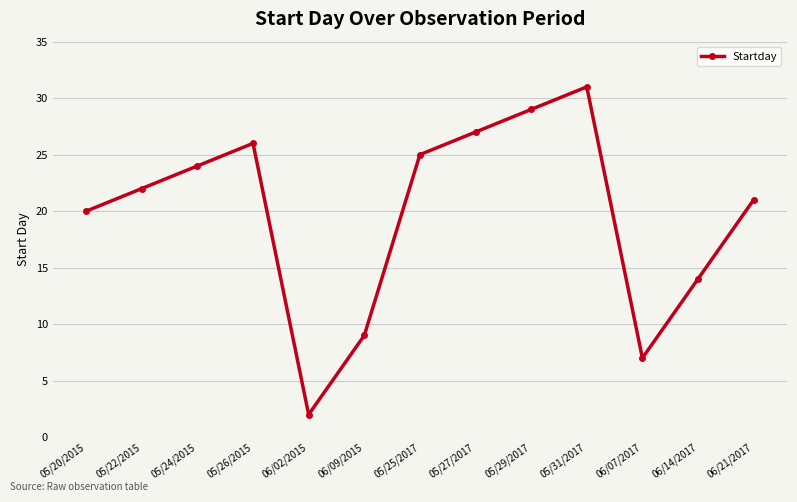

Rank the categories by value from lowest to highest.

06/02/2015, 06/07/2017, 06/09/2015, 06/14/2017, 05/20/2015, 06/21/2017, 05/22/2015, 05/24/2015, 05/25/2017, 05/26/2015, 05/27/2017, 05/29/2017, 05/31/2017